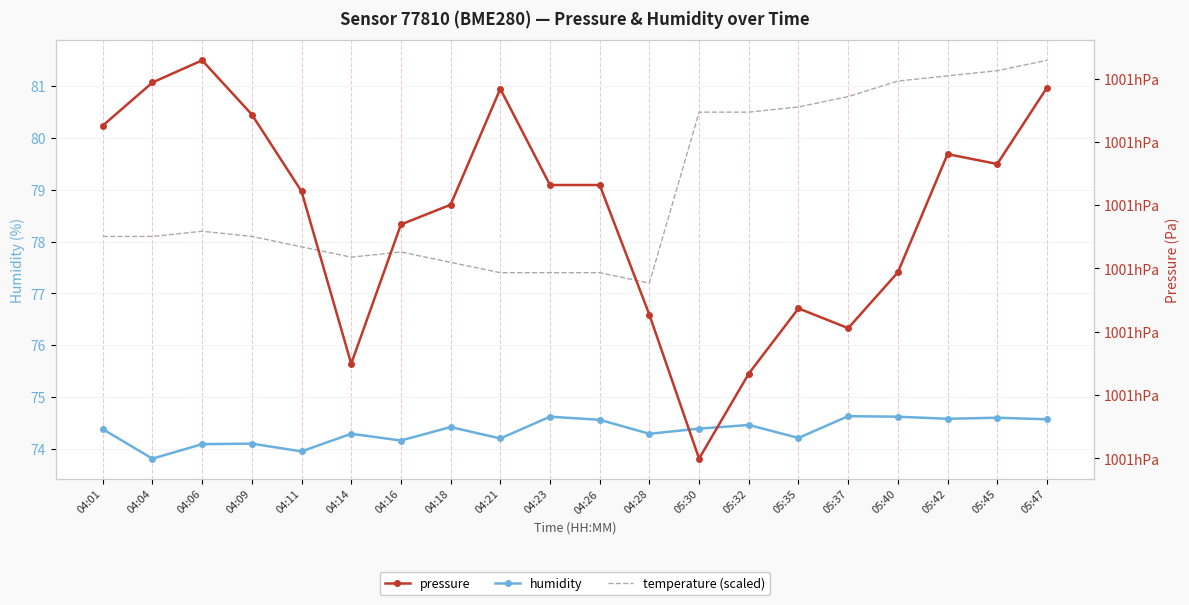

True or false: pressure has a value of 28105.4 at 05:35.

False